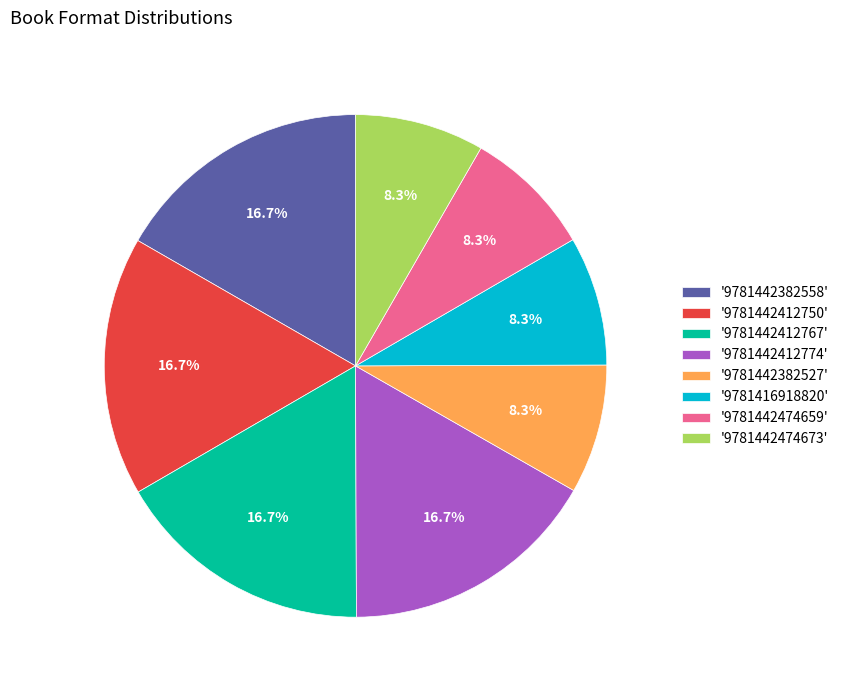

What percentage is NOT represented by '9781442474659'?

91.7%